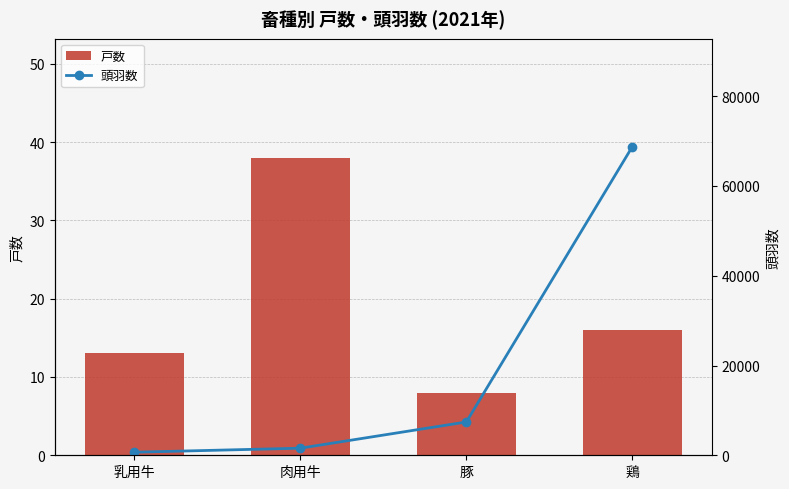

Between 豚 and 鶏, which series saw the biggest shift?

頭羽数